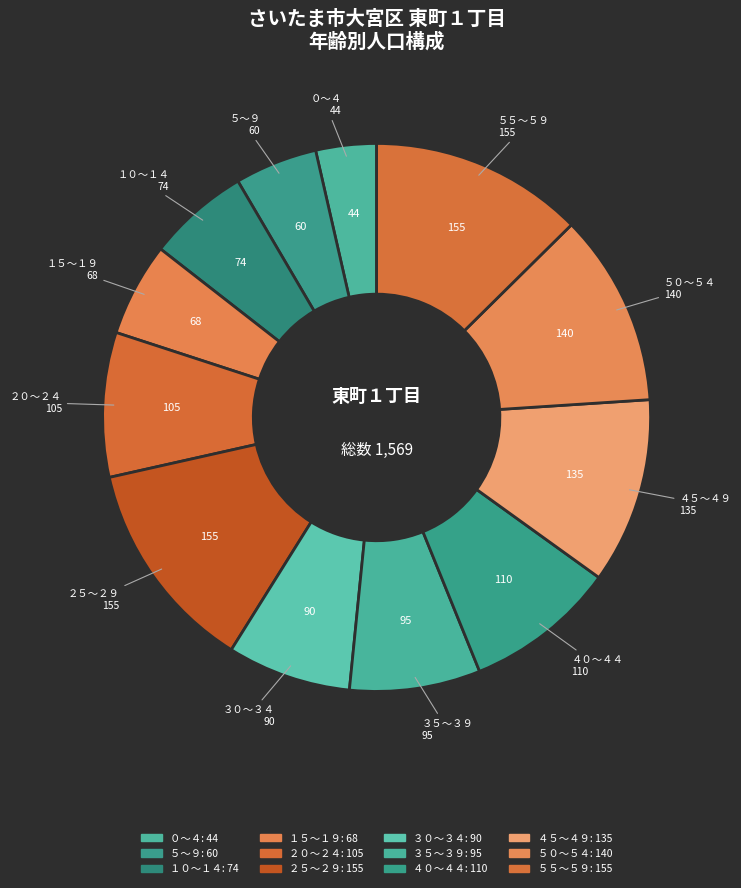

True or false: ４５～４９ accounts for 11% of the total.

True